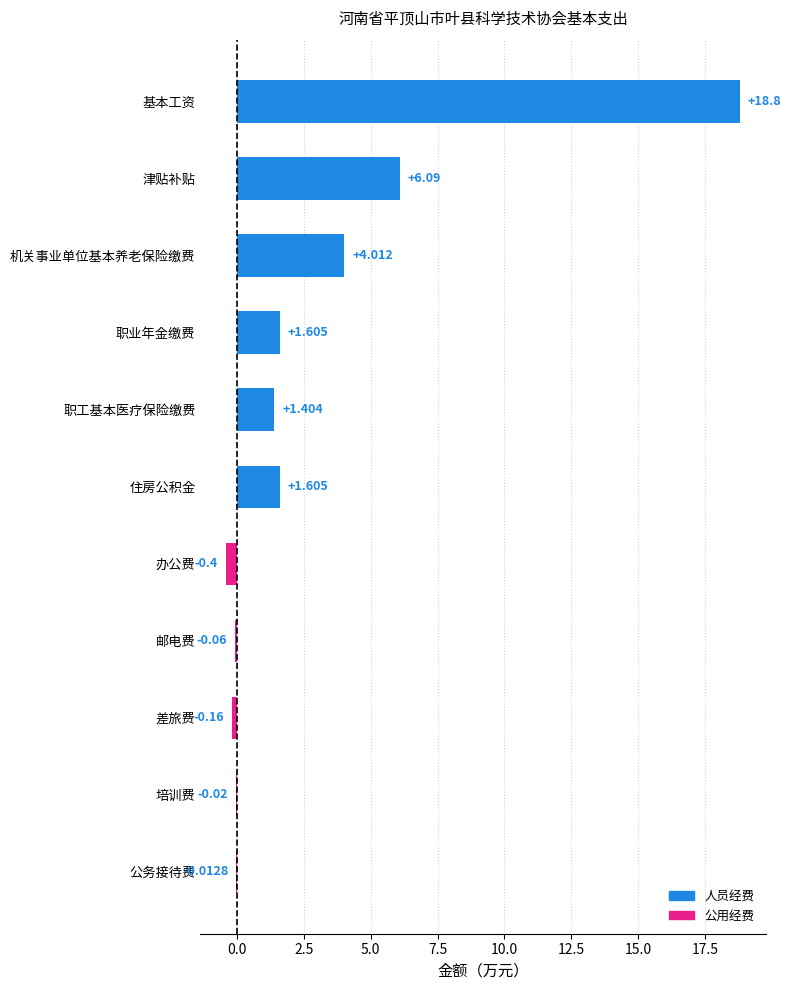

What is the greatest value displayed?

18.8